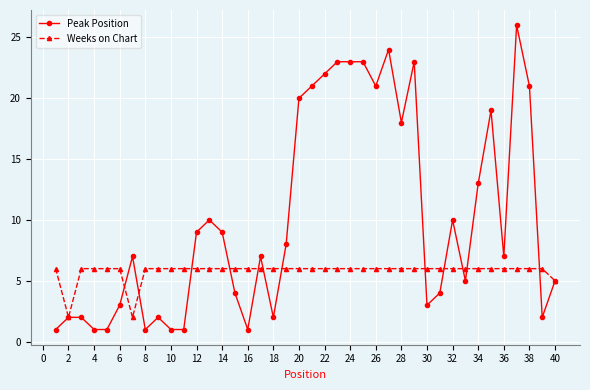

What is the smallest value displayed?

1